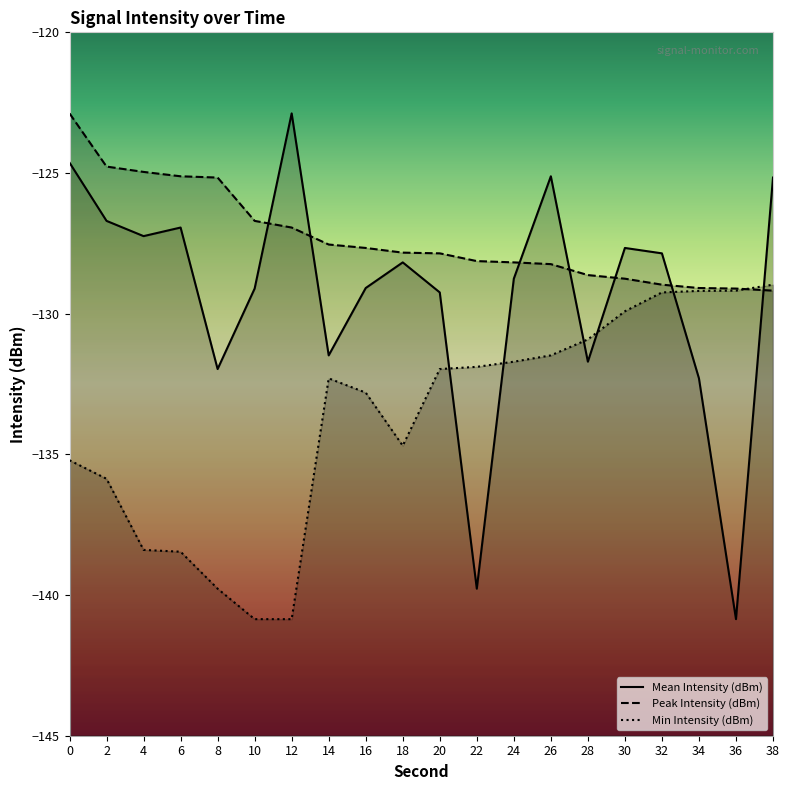

Which series has the largest total across all categories?

Peak Intensity (dBm)